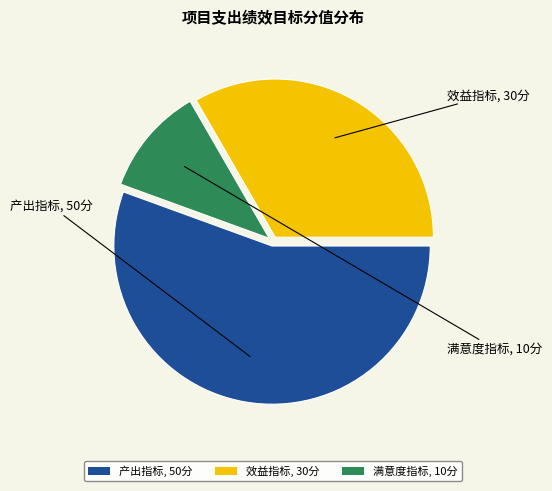

Combined, do 产出指标, 50分 and 满意度指标, 10分 account for over 50%?

Yes